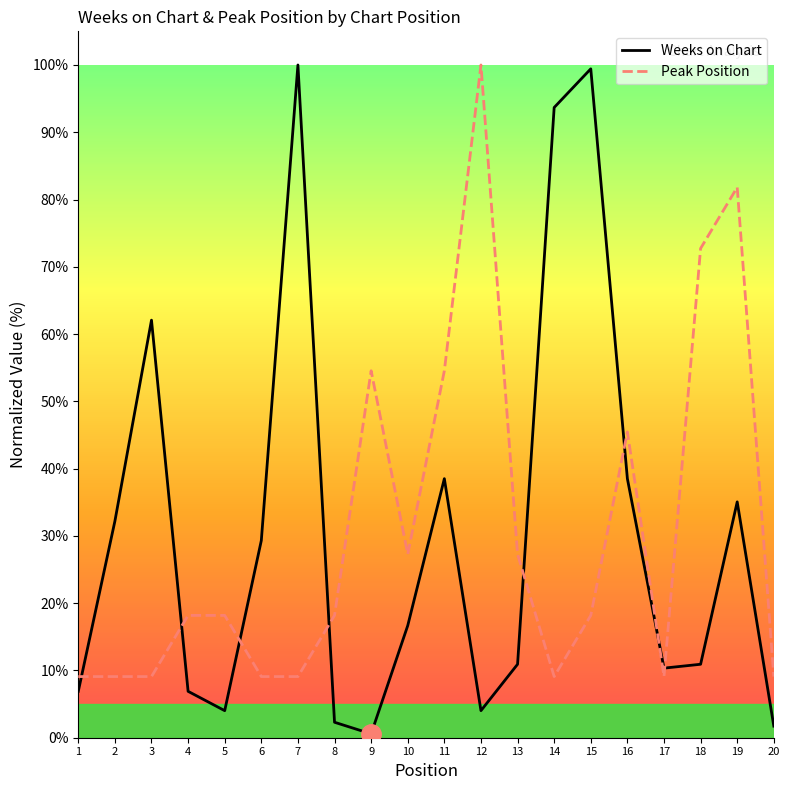

True or false: Weeks on Chart and Peak Position cross at least once.

True